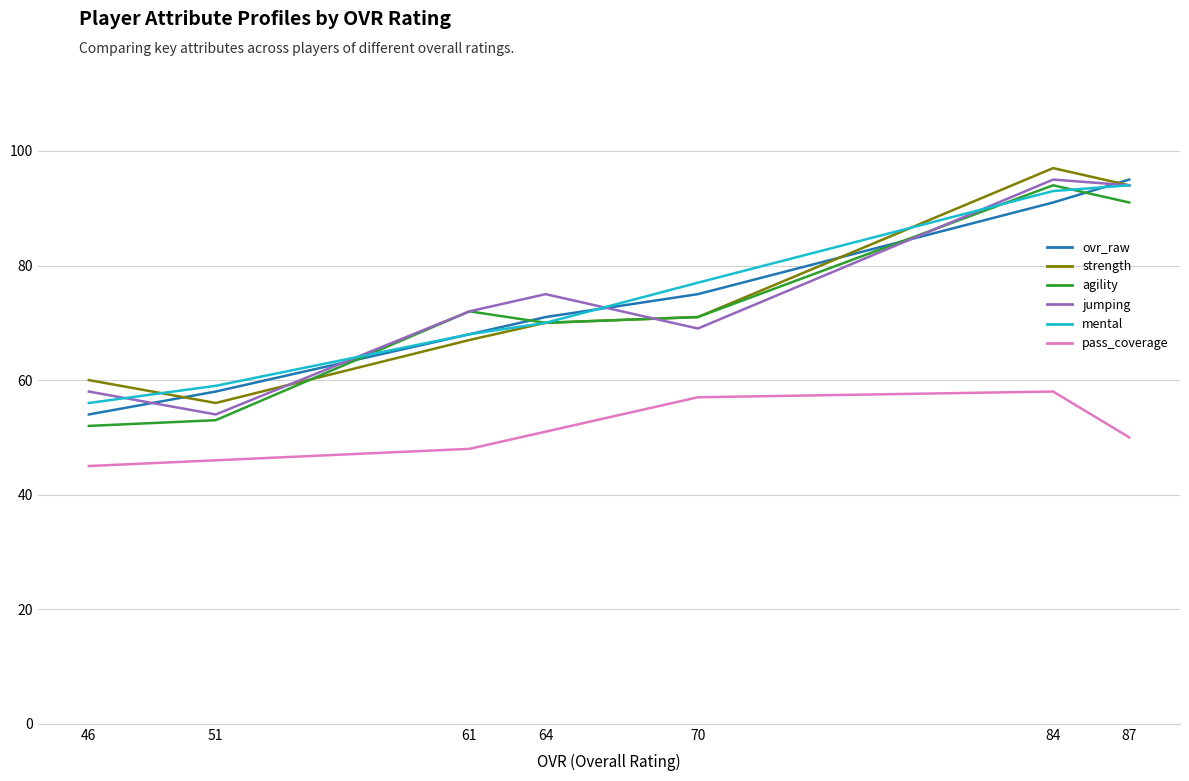

Does the chart display data point markers on the line(s)?

No